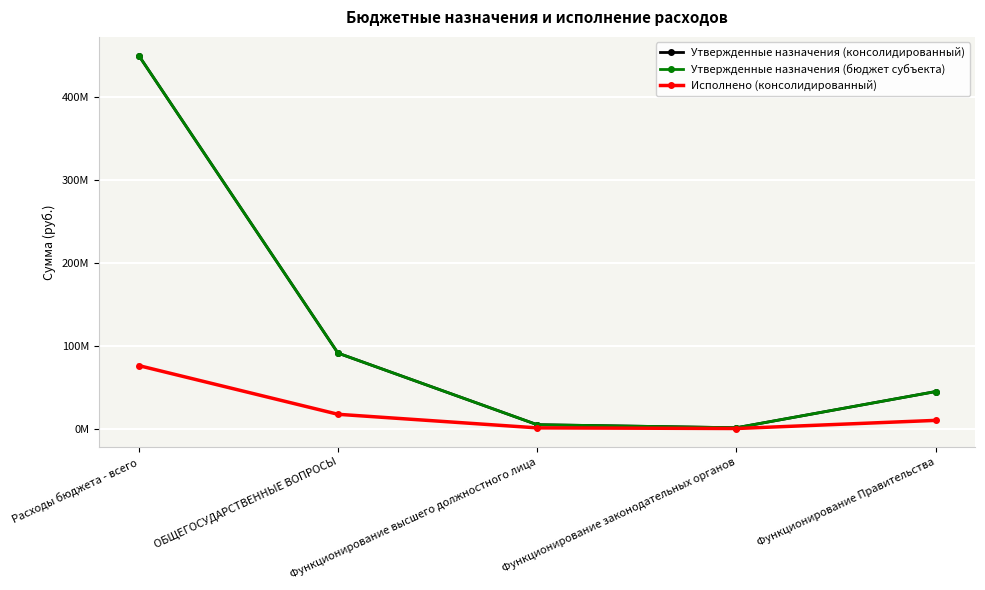

Does the chart have visible grid lines?

Yes